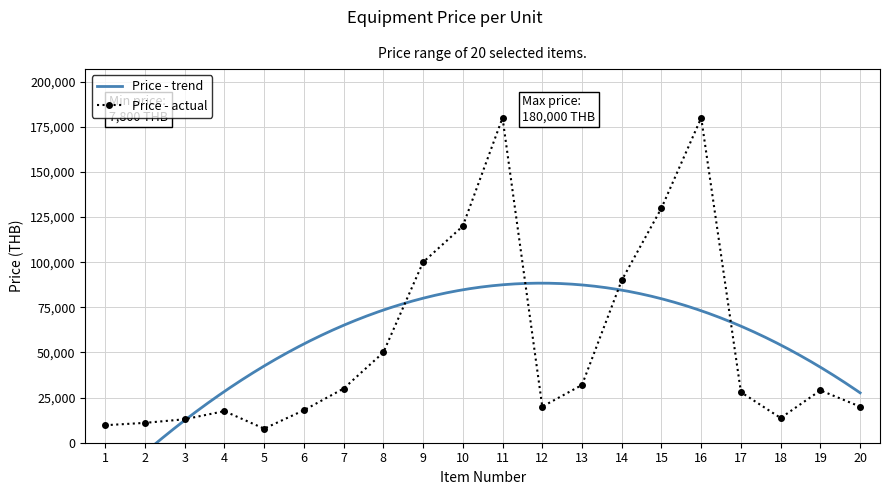

At which category does the data reach its first local valley?

5